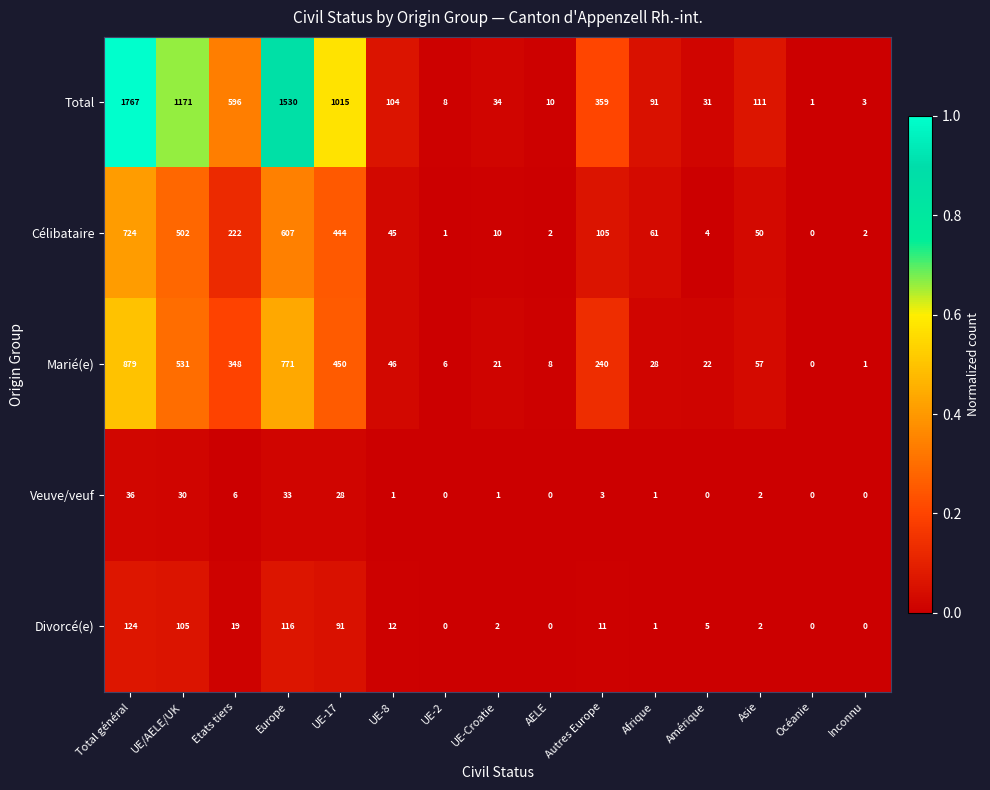

Is it true that Célibataire equals 607 at Europe?

True